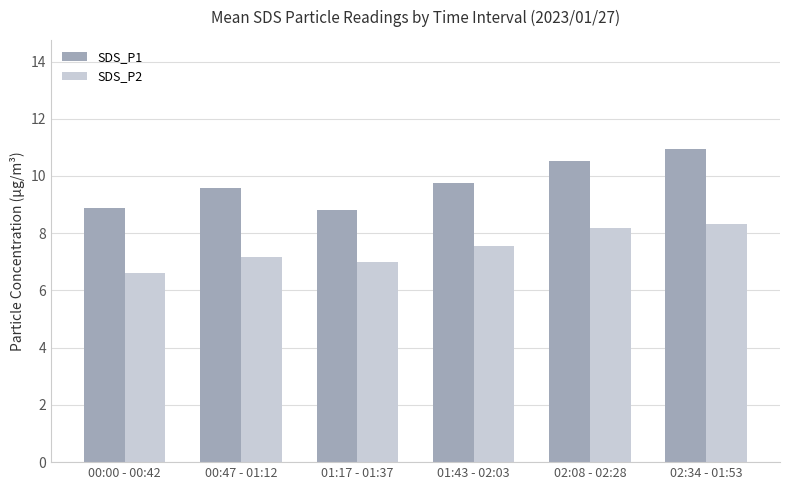

Which category has the highest value across all series?

02:34 - 01:53